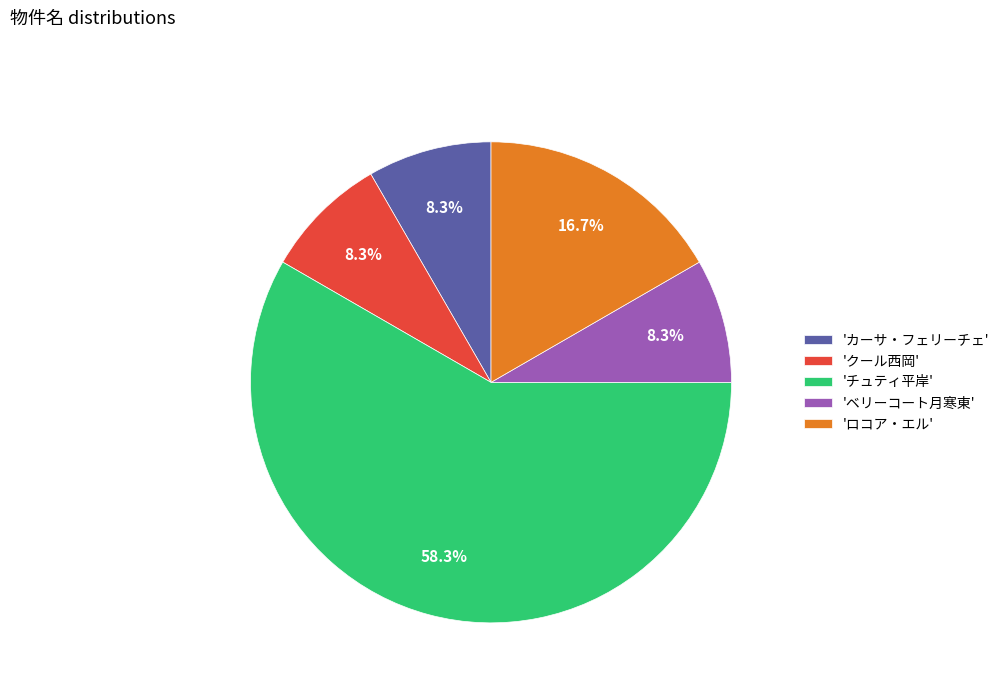

Approximately how many times larger is the value at 'カーサ・フェリーチェ' compared to 'ロコア・エル'?

0.5